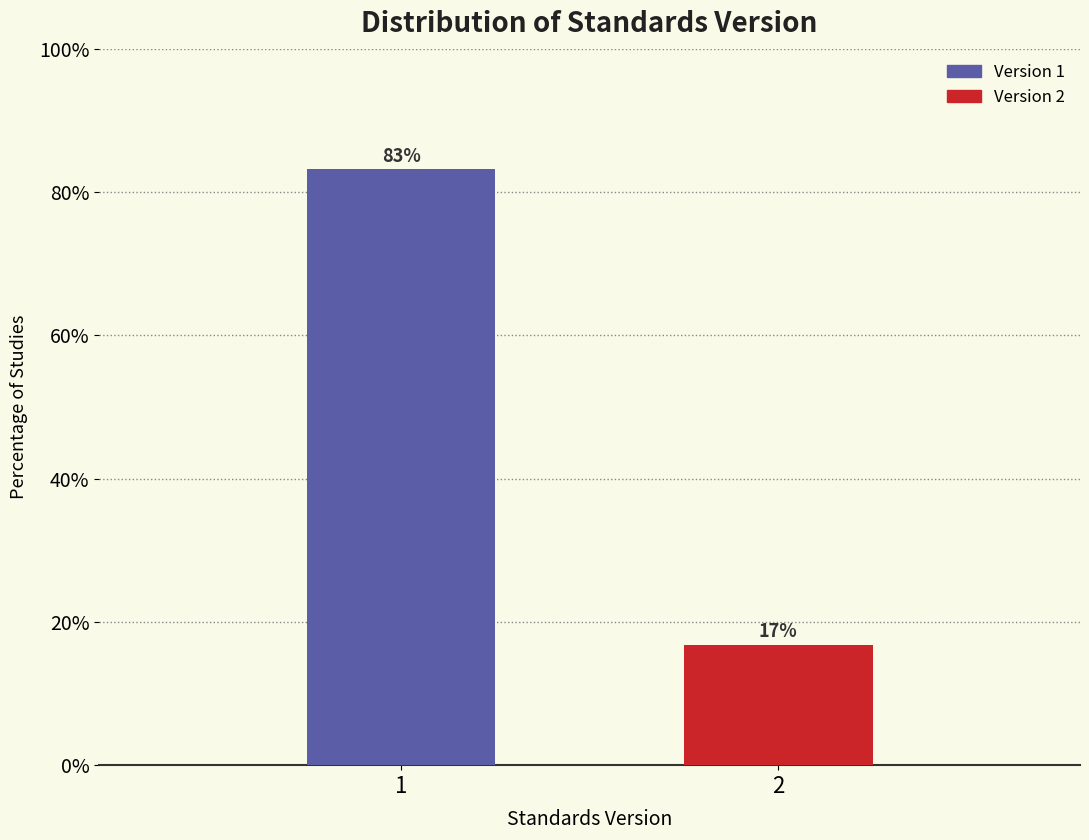

What is the minimum value shown in the chart?

16.8